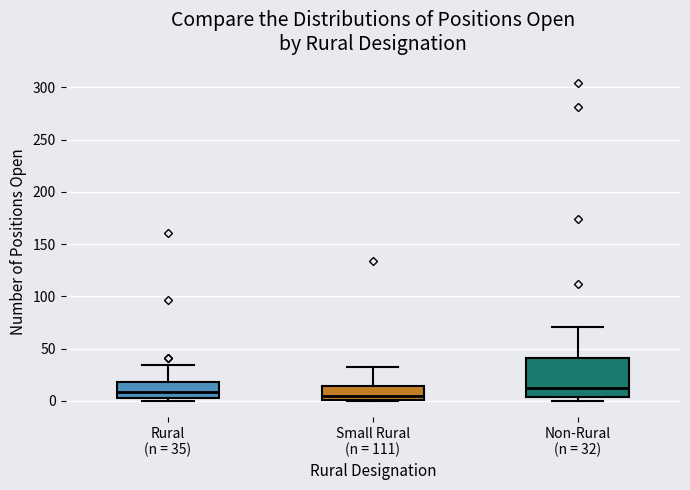

Reading left to right, transcribe this box plot: for each box, give where its median line is, the range the box spans, and where its two whiskers end, as read against the y-axis. The values are not printed on the chart, so give them approximately, as read against the axis.

Rural (n = 35): median 10, box 5 to 20, whiskers 0 to 35
Small Rural (n = 111): median 5, box 0 to 15, whiskers 0 to 35
Non-Rural (n = 32): median 15, box 5 to 40, whiskers 0 to 70